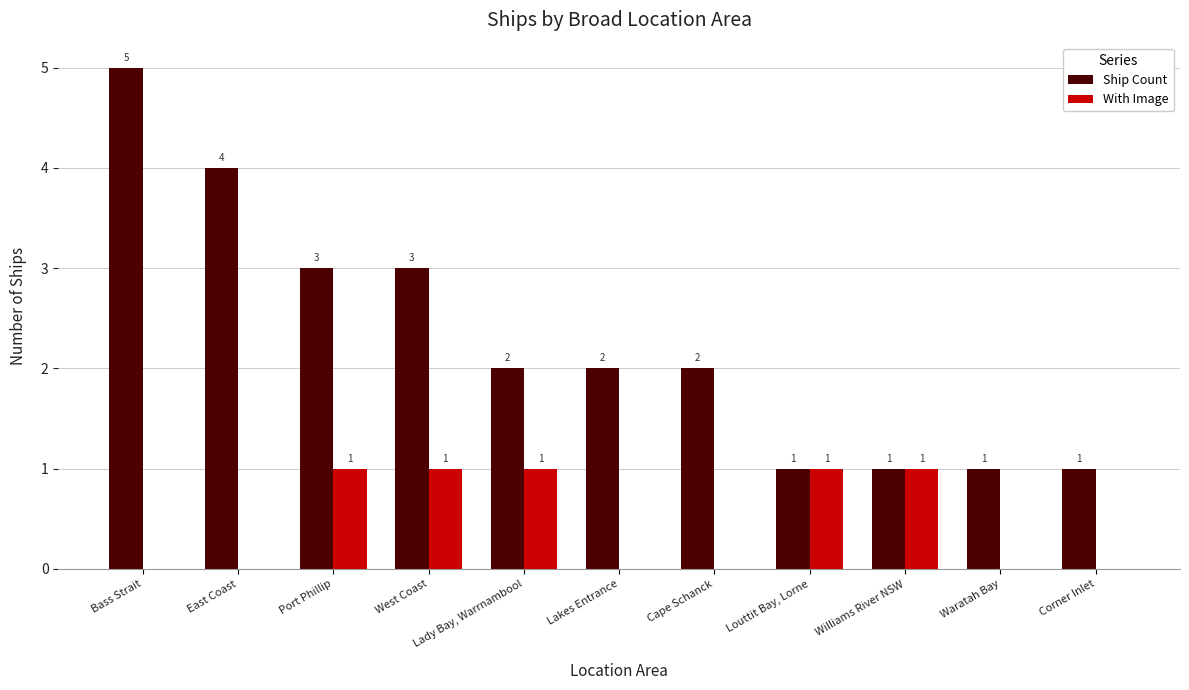

Is it true that With Image equals 0 at East Coast?

True